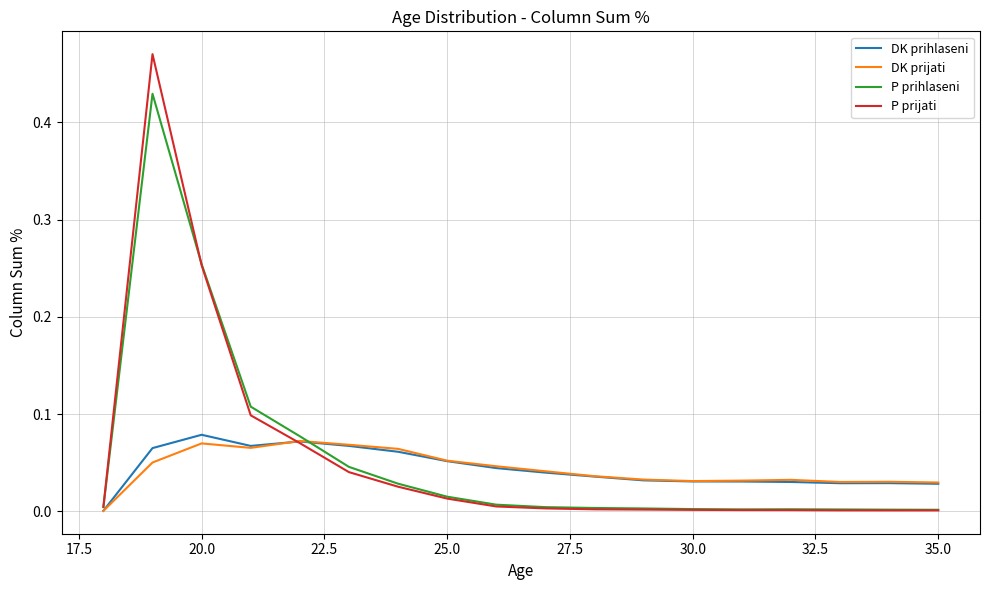

Does the chart display data point markers on the line(s)?

No